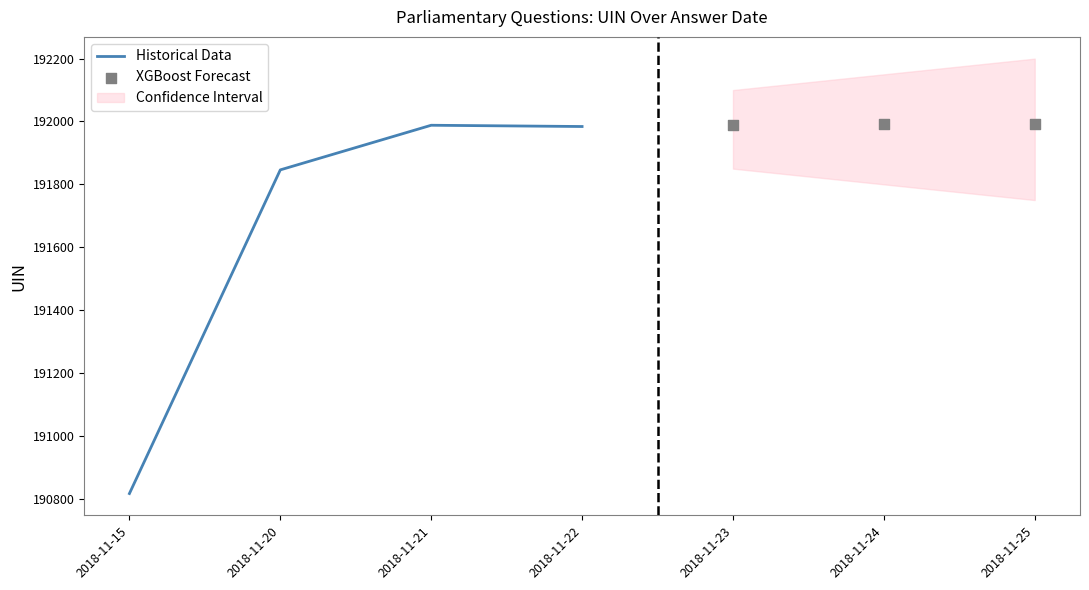

Which series has the widest spread of Y values?

Historical Data